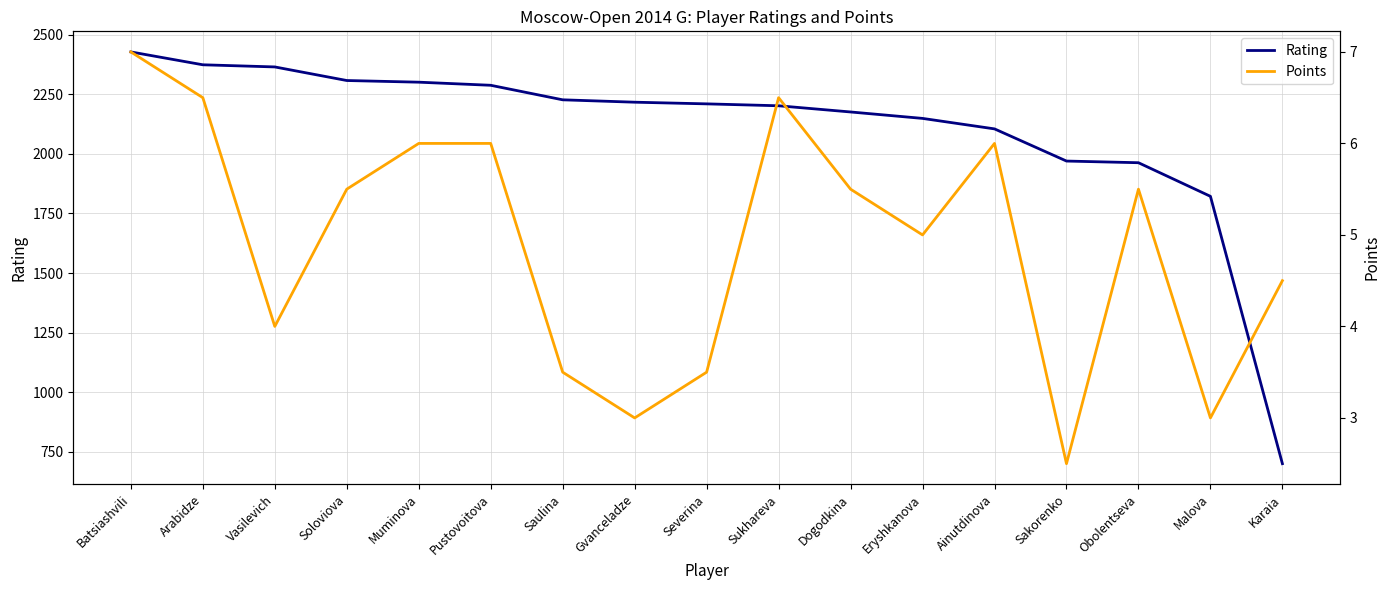

At which category does the chart reach its minimum across all series?

Sakorenko